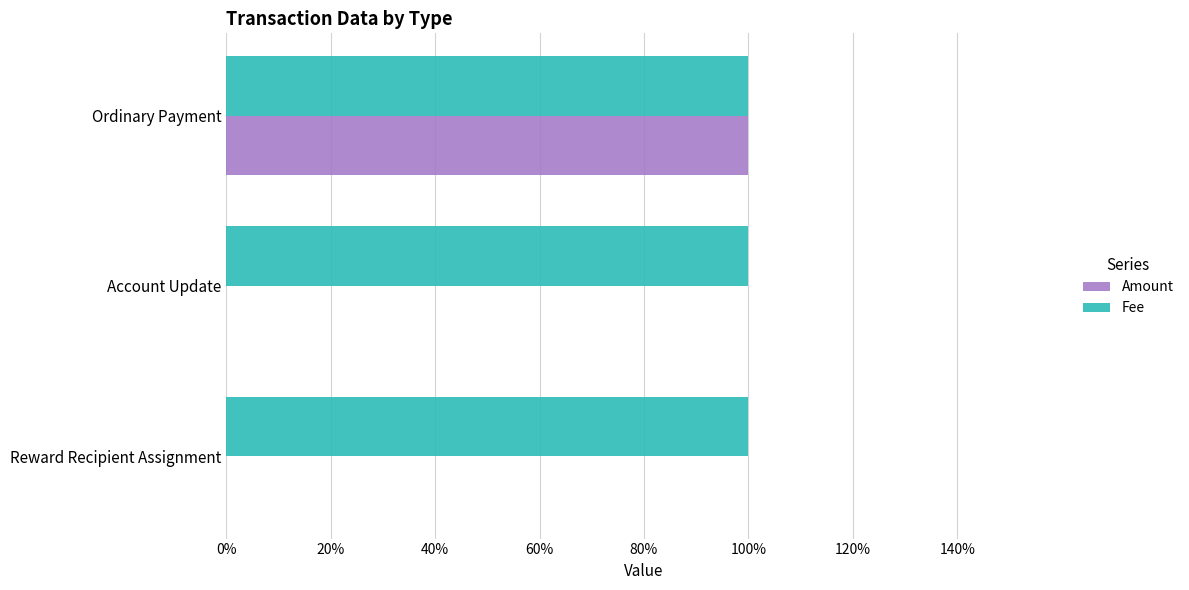

What are all the series names shown in the legend?

Amount, Fee